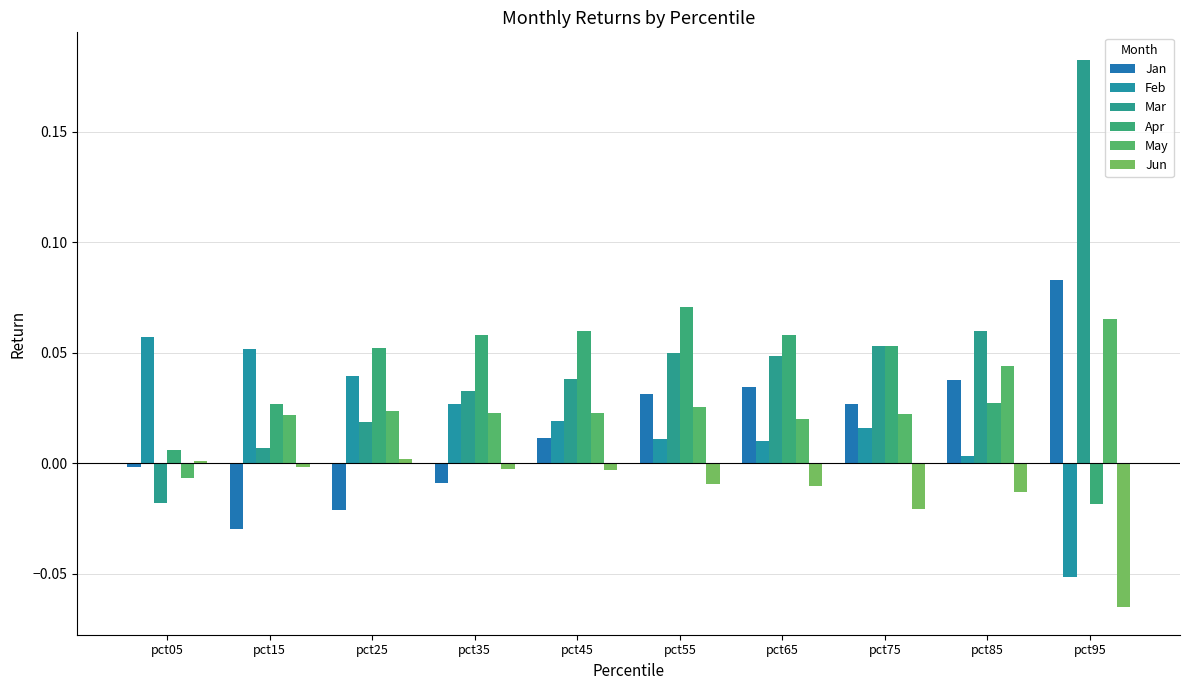

At which label does Jun first exceed 0?

pct05